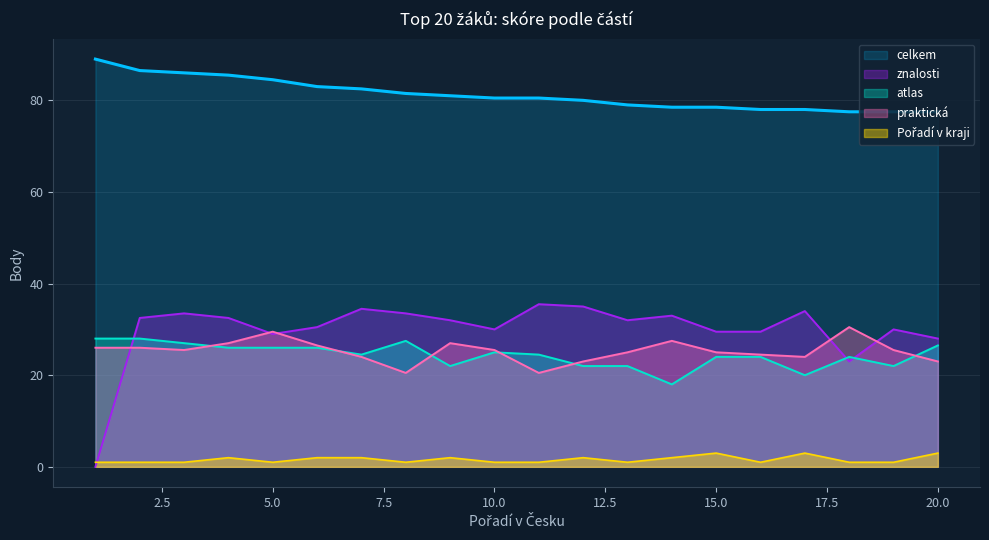

True or false: znalosti has more than 0 interior local peaks.

True